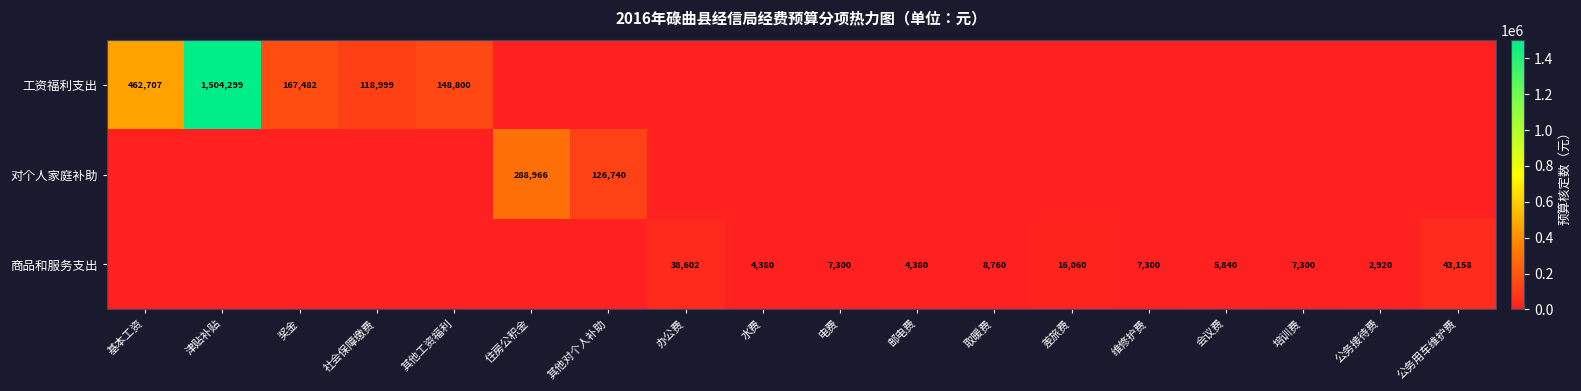

The 工资福利支出 series shows 68492 at 社会保障缴费. True or false?

False